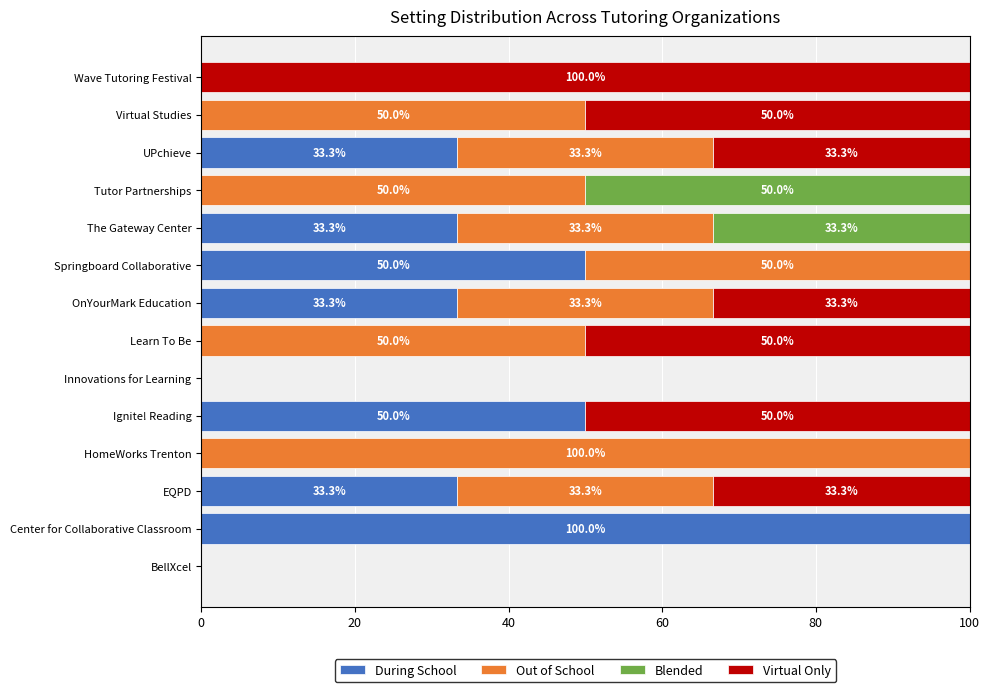

The During School series shows -31.2 at HomeWorks Trenton. True or false?

False